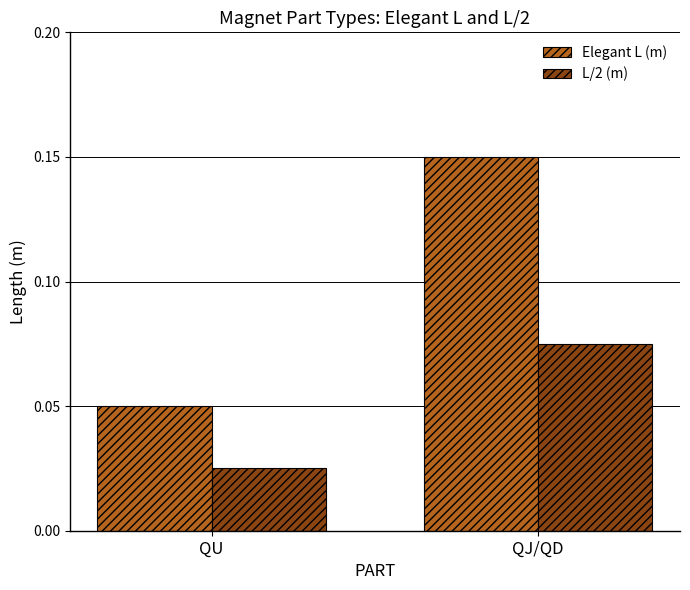

True or false: Elegant L (m) has a value of 0.0 at QU.

False